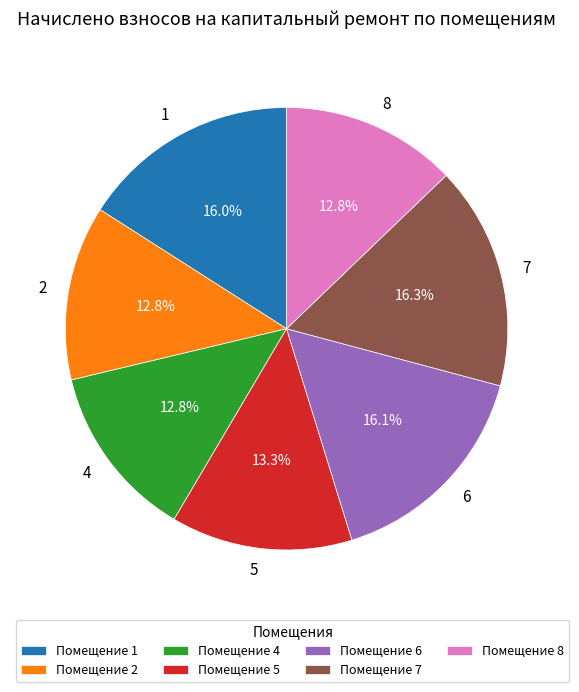

What is the ratio of the value at 7 to the value at 2?

1.3